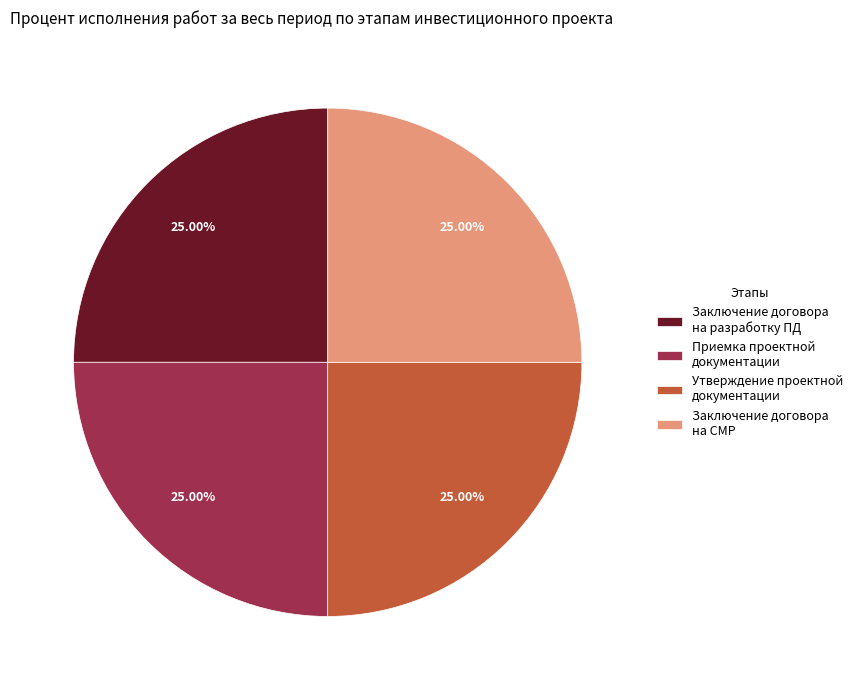

Is there any slice that represents more than half of the pie?

No